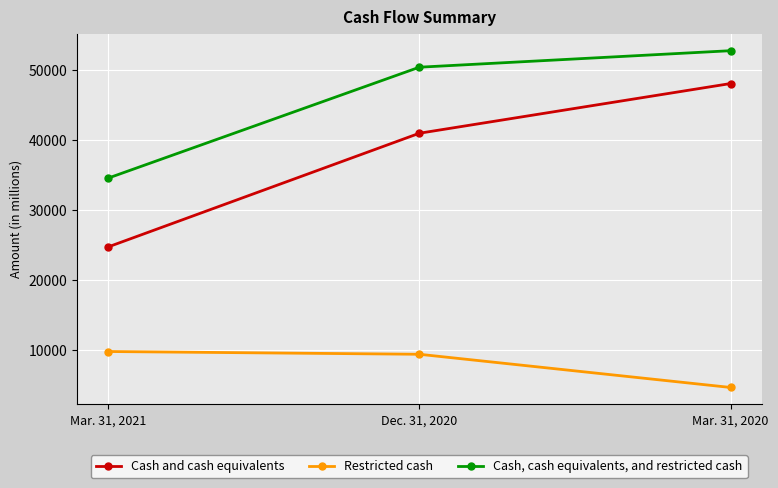

Reading right to left, list all the values displayed in this chart.

Cash and cash equivalents: Mar. 31, 2020=48096	Dec. 31, 2020=40998	Mar. 31, 2021=24762
Restricted cash: Mar. 31, 2020=4692	Dec. 31, 2020=9432	Mar. 31, 2021=9826
Cash, cash equivalents, and restricted cash: Mar. 31, 2020=52788	Dec. 31, 2020=50430	Mar. 31, 2021=34588